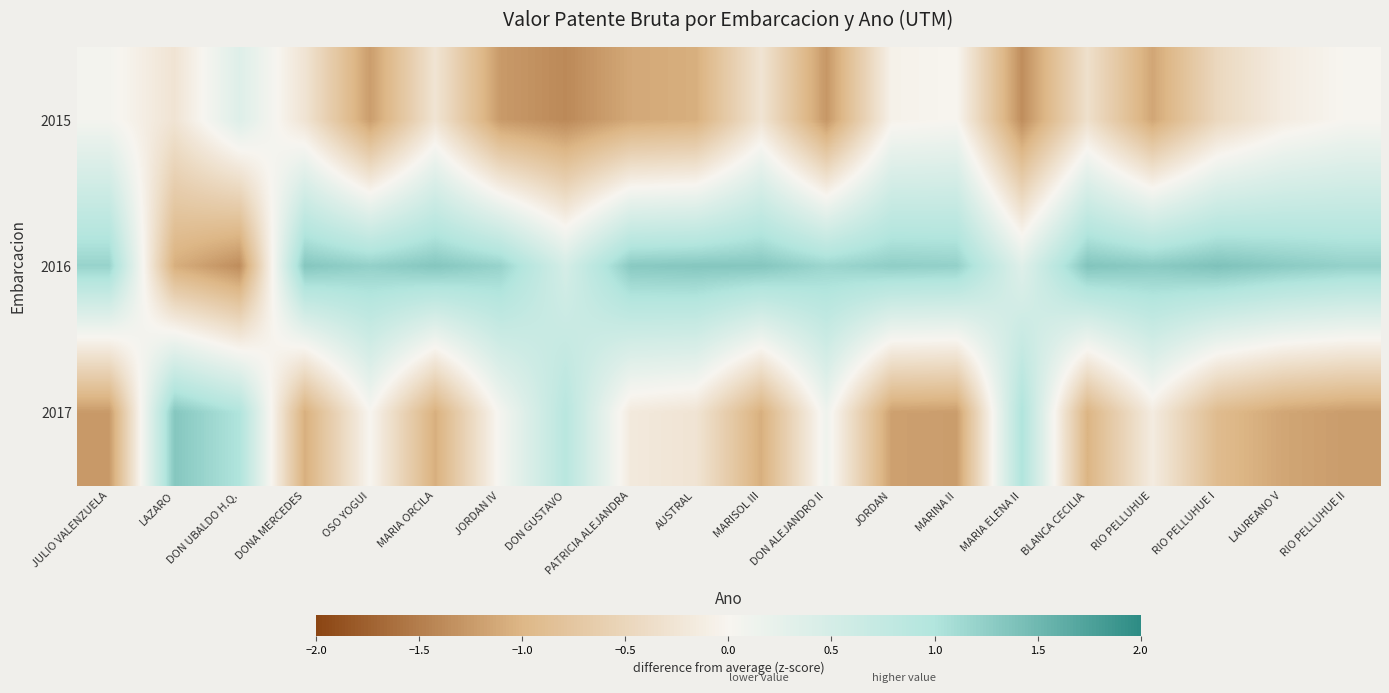

Which series changed the most between DONA MERCEDES and MARIA ORCILA?

2017